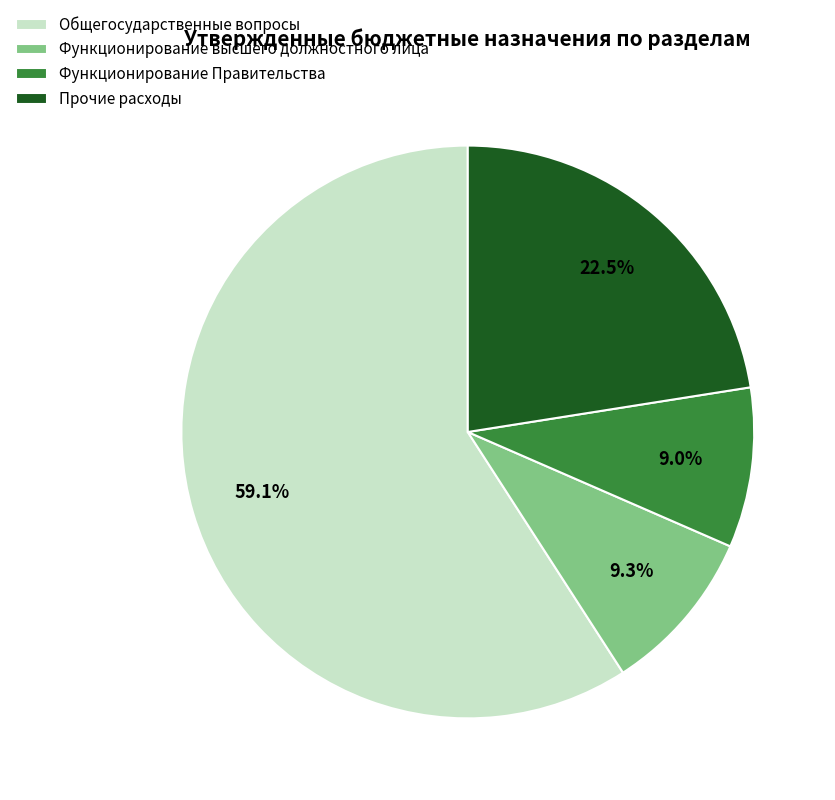

To the nearest percent, what is the average slice percentage?

25%